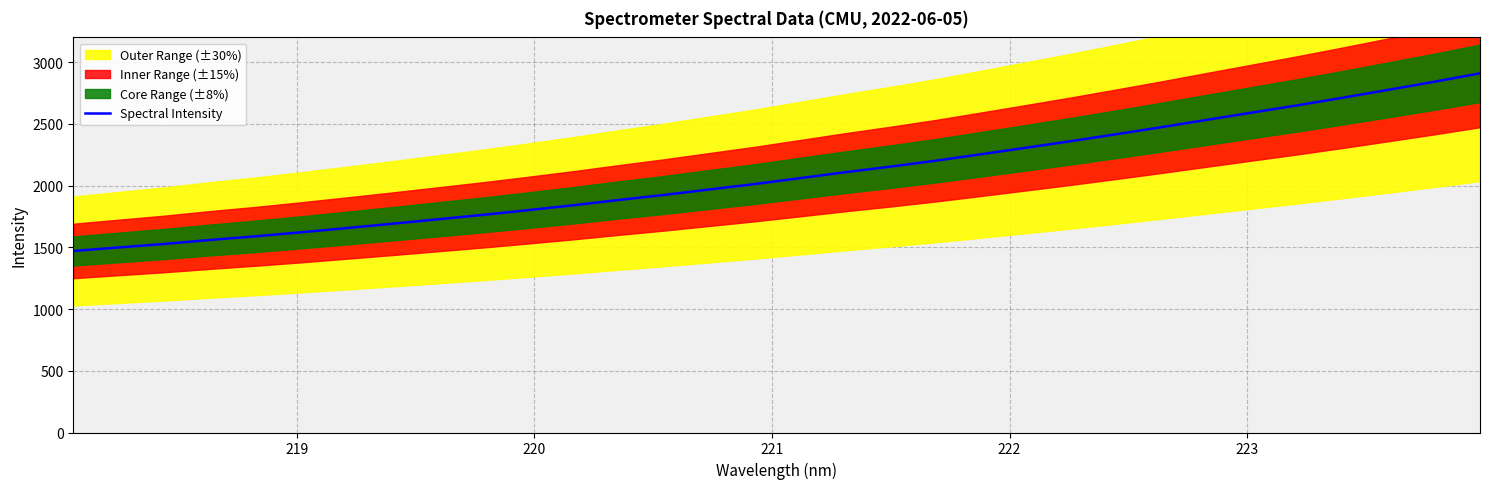

What is the minimum value for Spectral Intensity?

1470.3